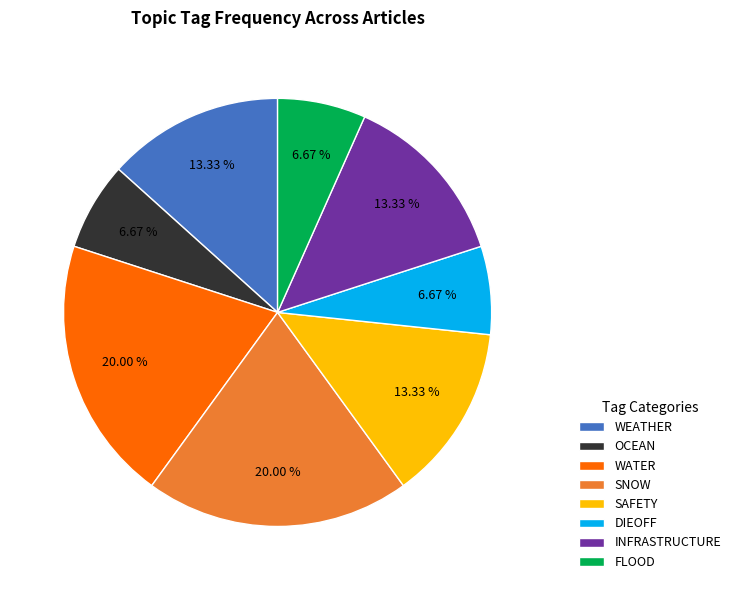

Which has a higher value, DIEOFF or INFRASTRUCTURE?

INFRASTRUCTURE